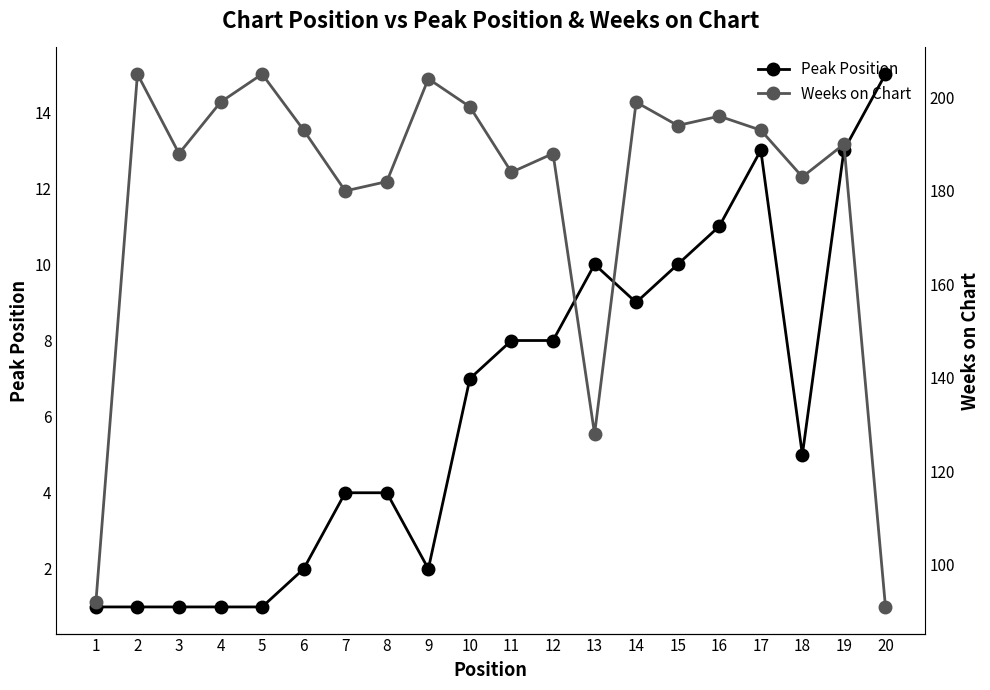

The value of Weeks on Chart at 12 is 260. True or false?

False